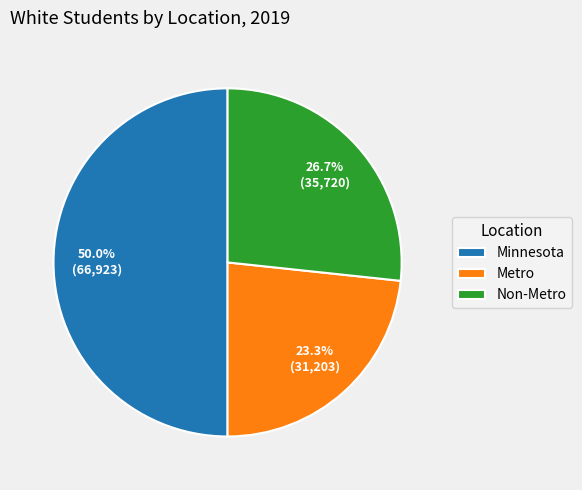

Which category has the smallest portion of the pie?

Metro